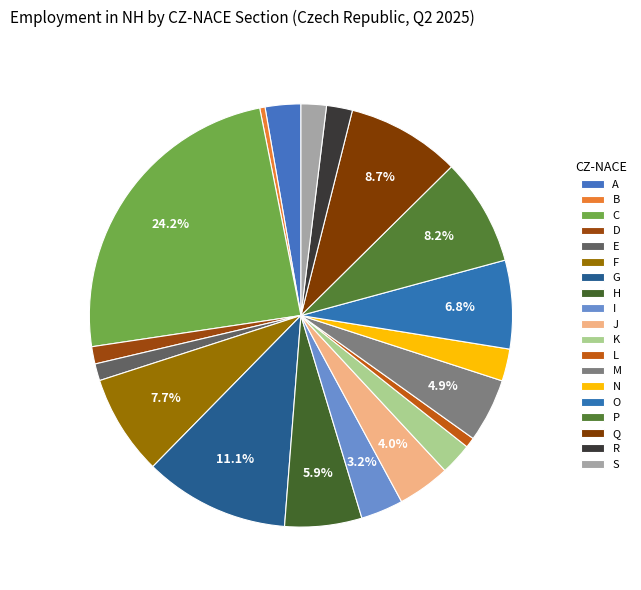

To the nearest percent, what is the difference between the N and G slice percentages?

9%